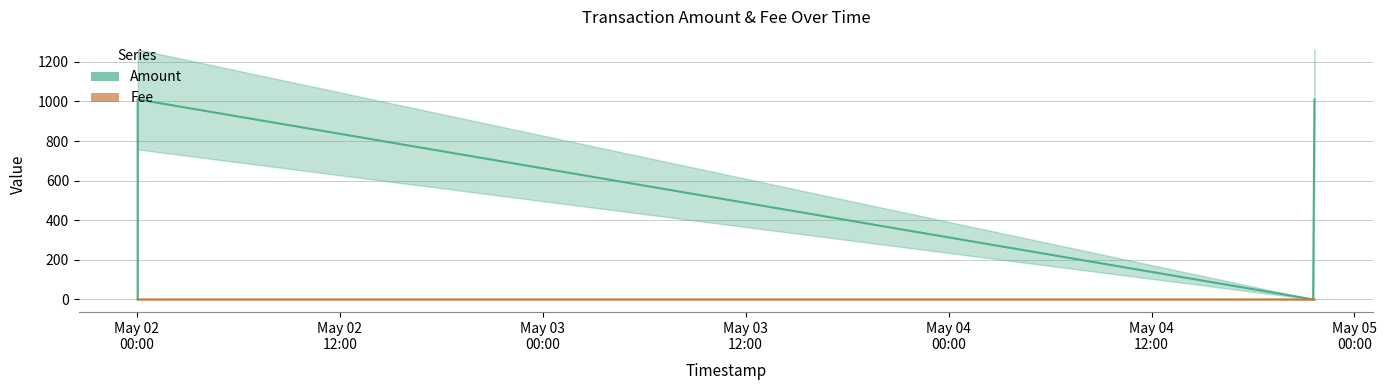

The Amount series shows 706.9 at 2022-05-04 21:38:04. True or false?

False